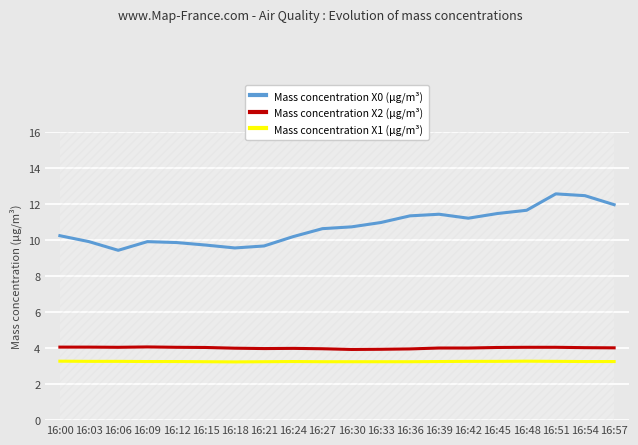

Is the value of Mass concentration X0 (μg/m³) at 16:15 greater than the value of Mass concentration X1 (μg/m³) at 16:30?

Yes